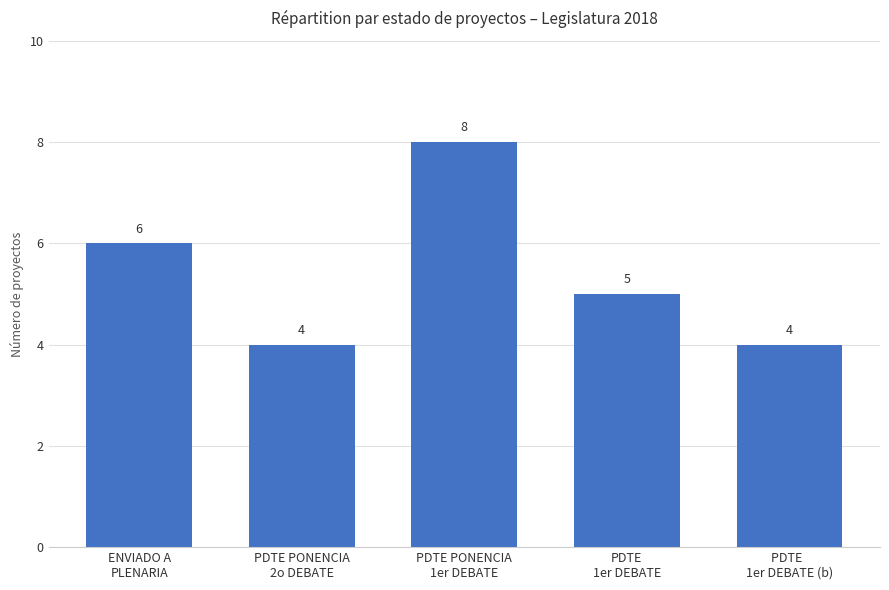

Which has a higher value, PDTE
1er DEBATE or PDTE PONENCIA
1er DEBATE?

PDTE PONENCIA
1er DEBATE